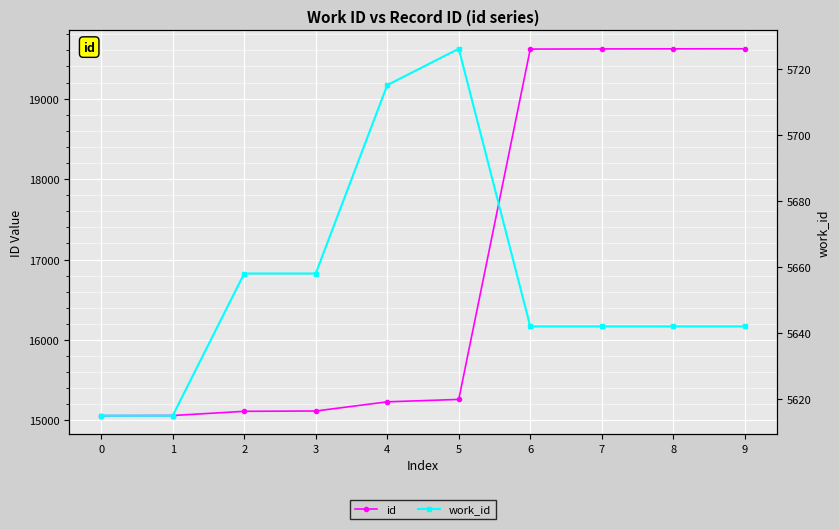

Is it true that id equals 19619 at 8?

True